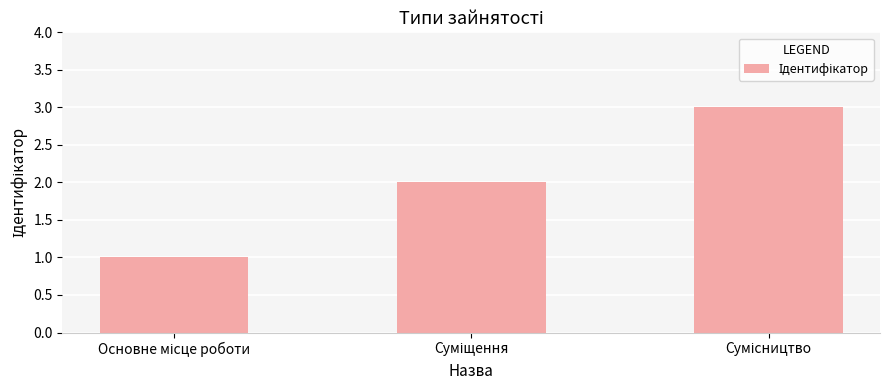

What is the maximum value shown in the chart?

3